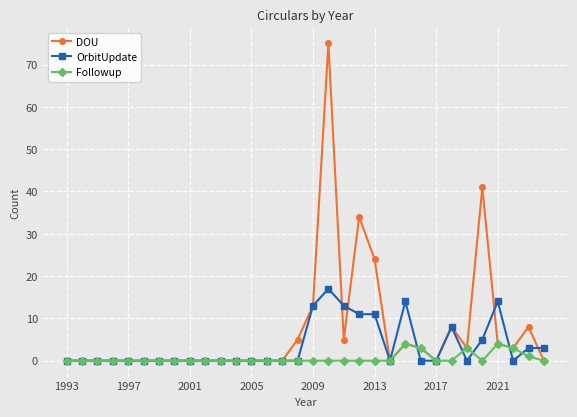

True or false: Followup has more than 1 interior local peaks.

True